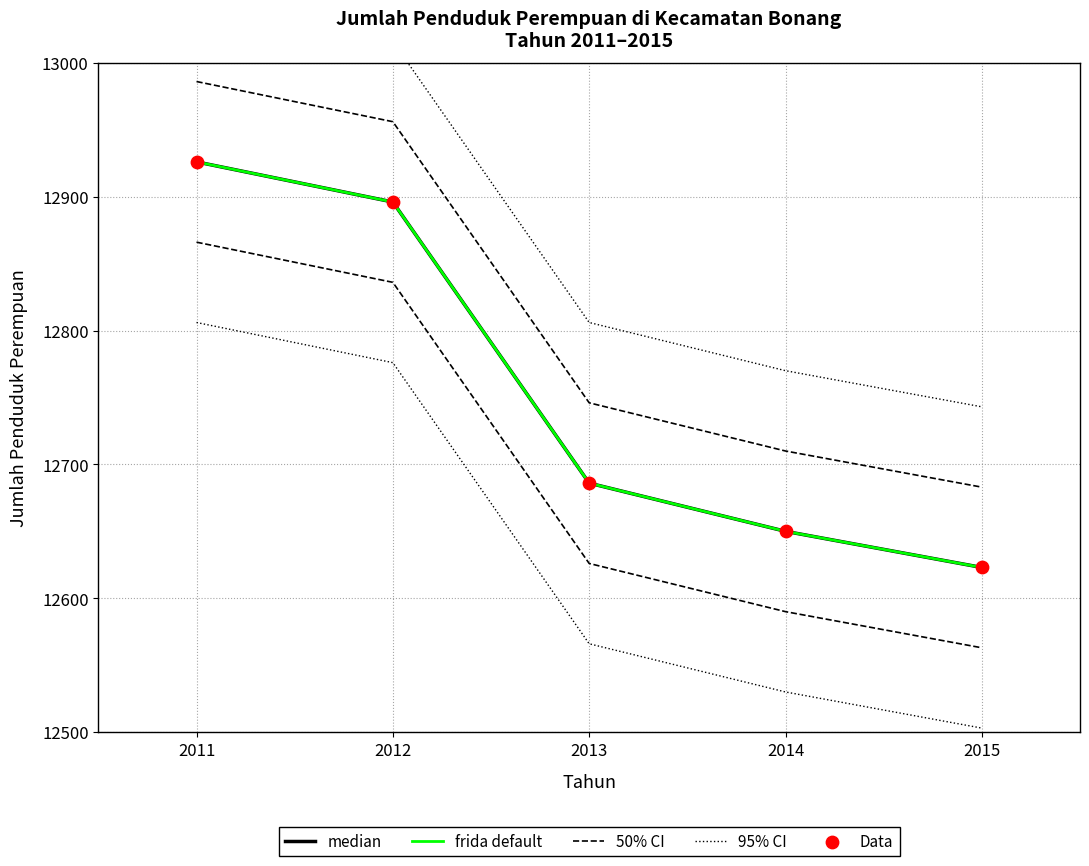

Is the value of frida default at 2012 greater than the value of 50% CI at 2015?

Yes